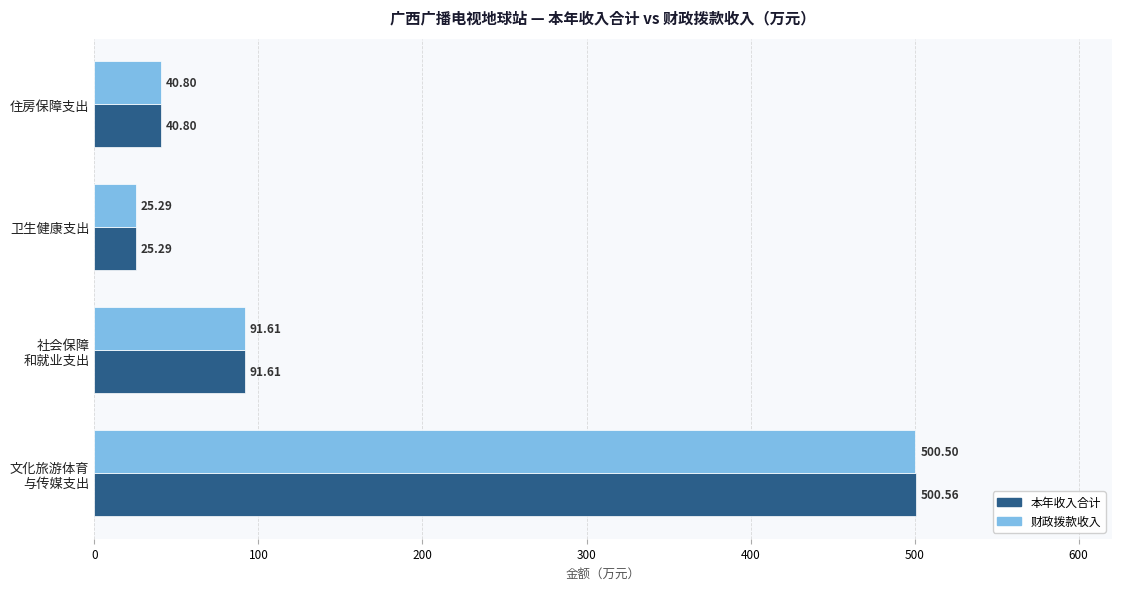

How many data points in 本年收入合计 are above 91?

2